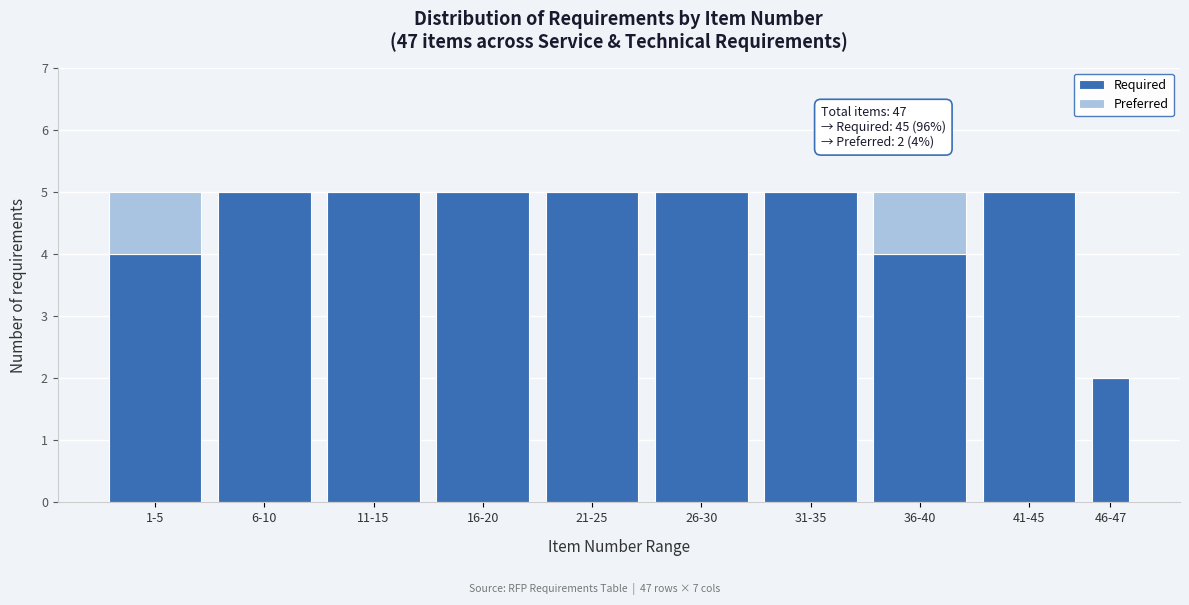

Reading right to left, what are the values for Required?

46-47=2	41-45=5	36-40=4	31-35=5	26-30=5	21-25=5	16-20=5	11-15=5	6-10=5	1-5=4